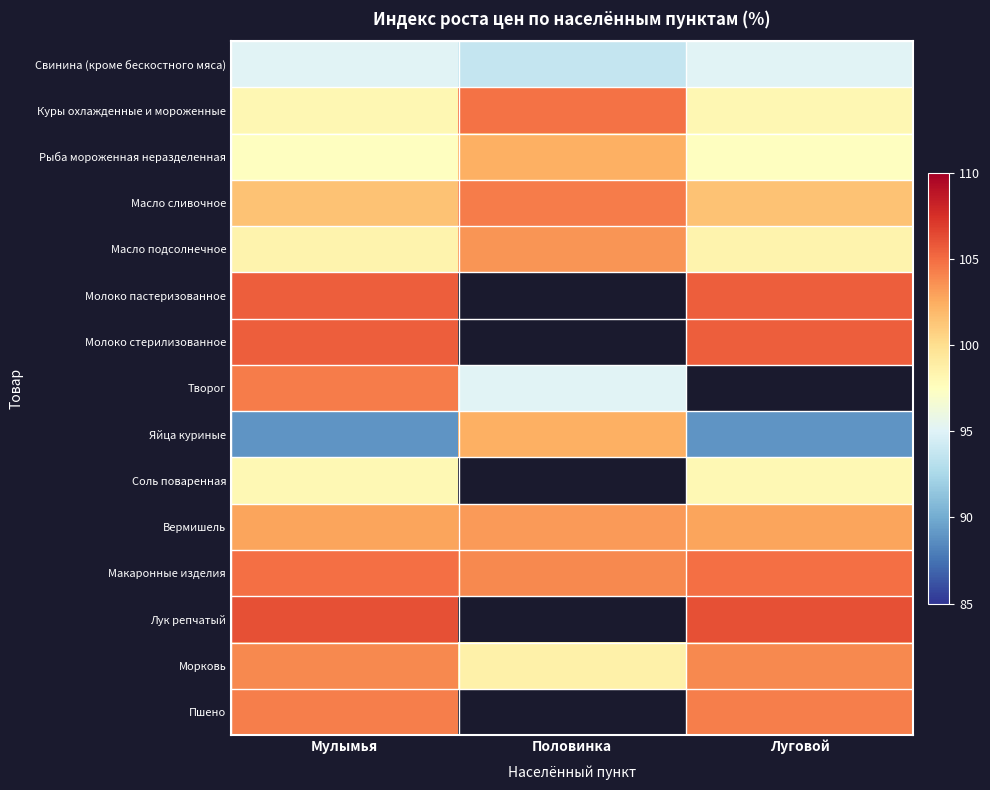

What is the minimum value shown in the chart?

89.0